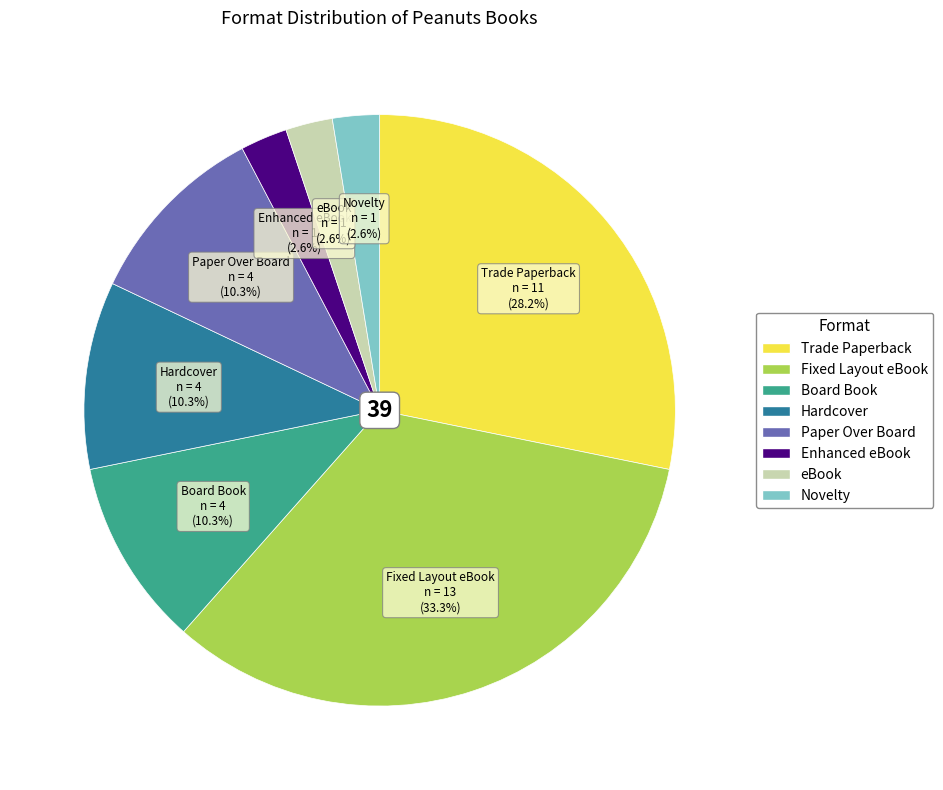

Is there any slice that represents more than half of the pie?

No